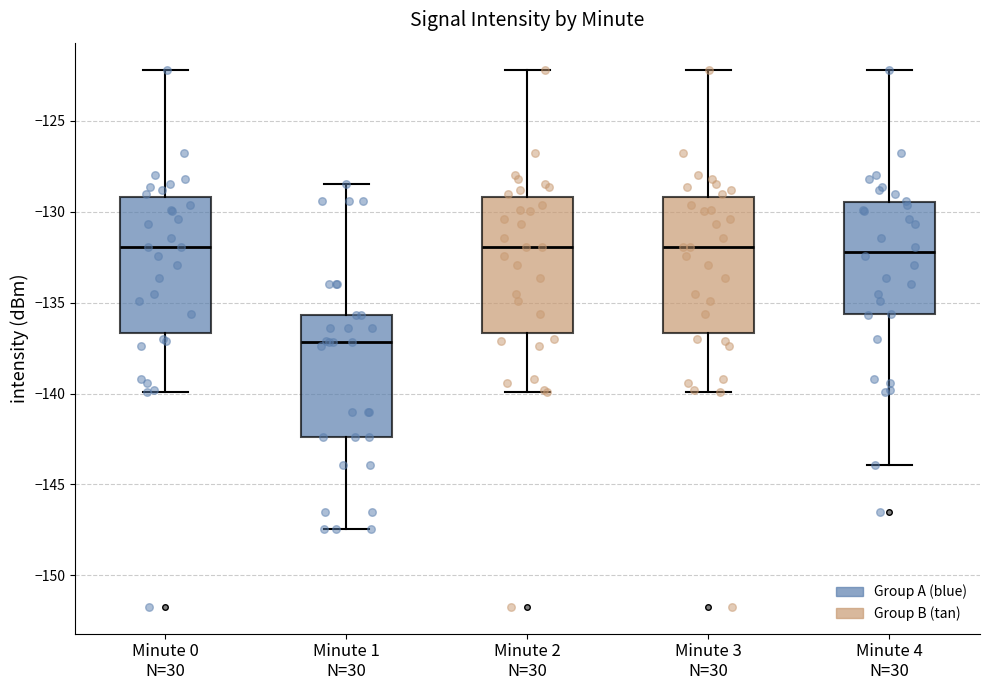

Where does the lower whisker of the box for Minute 4 N=30 end on the y-axis? The values are not printed on the chart, so give them approximately, as read against the axis.

-144.0